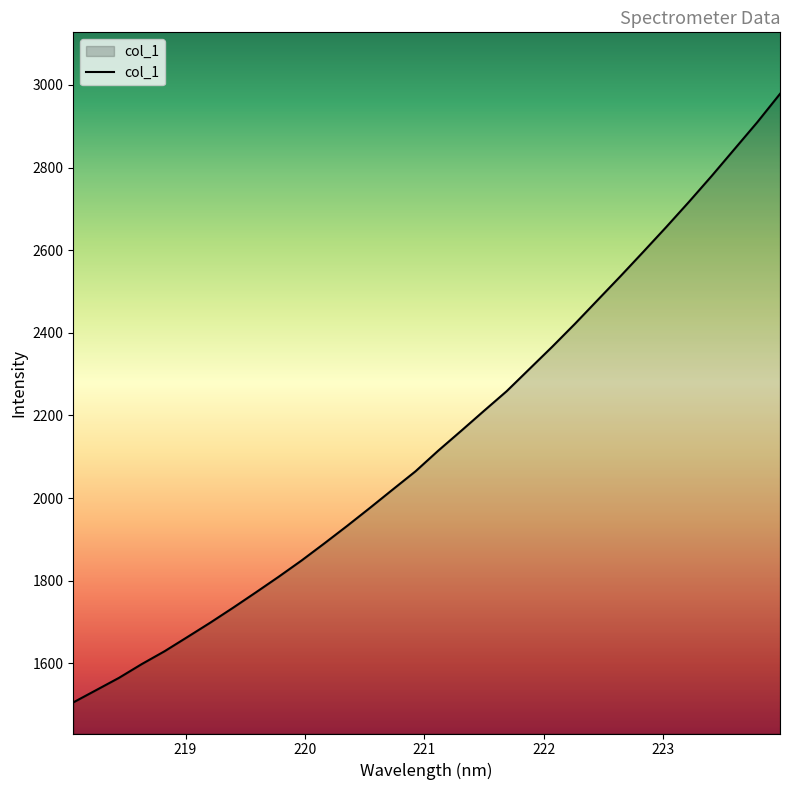

Reading left to right, list all the values displayed in this chart.

1505.5	1535.1	1564.8	1598.2	1629.3	1663.7	1698.4	1734.5	1771.7	1809.6	1848.8	1890.2	1932.6	1976.2	2020.7	2064.8	2114.9	2162.6	2210.9	2258.7	2312.6	2366.4	2422.1	2479.8	2537.4	2596.3	2655.9	2716.9	2779.8	2844.7	2909.7	2978.5